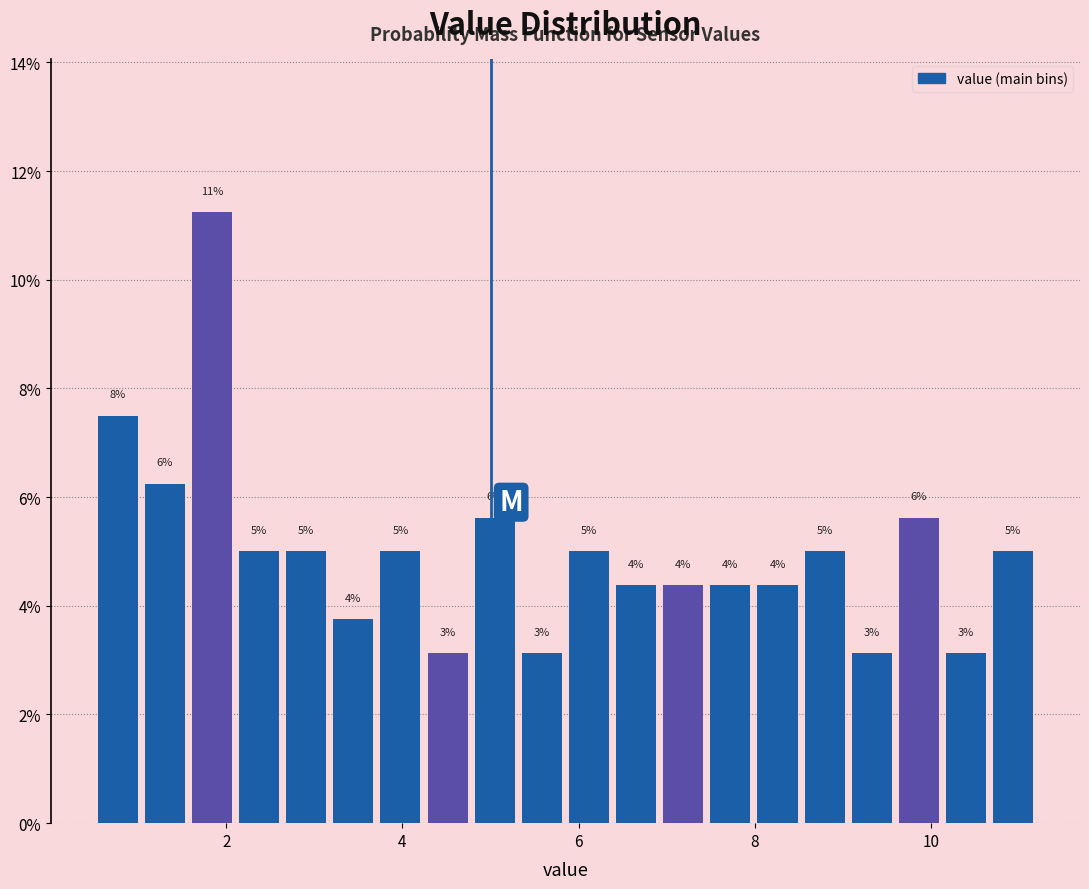

Around what value on the x-axis is the tallest bar? Give the approximate position of its centre, as read against the axis.

1.8